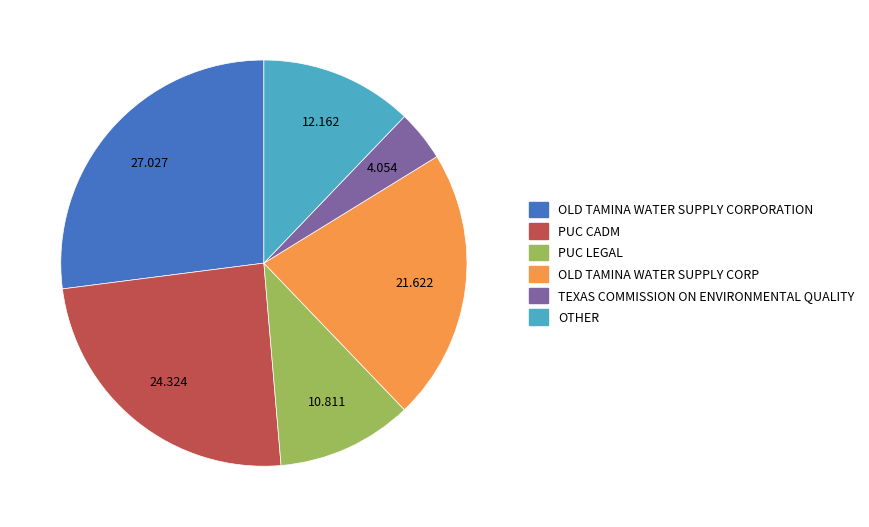

Is there any slice that represents more than half of the pie?

No